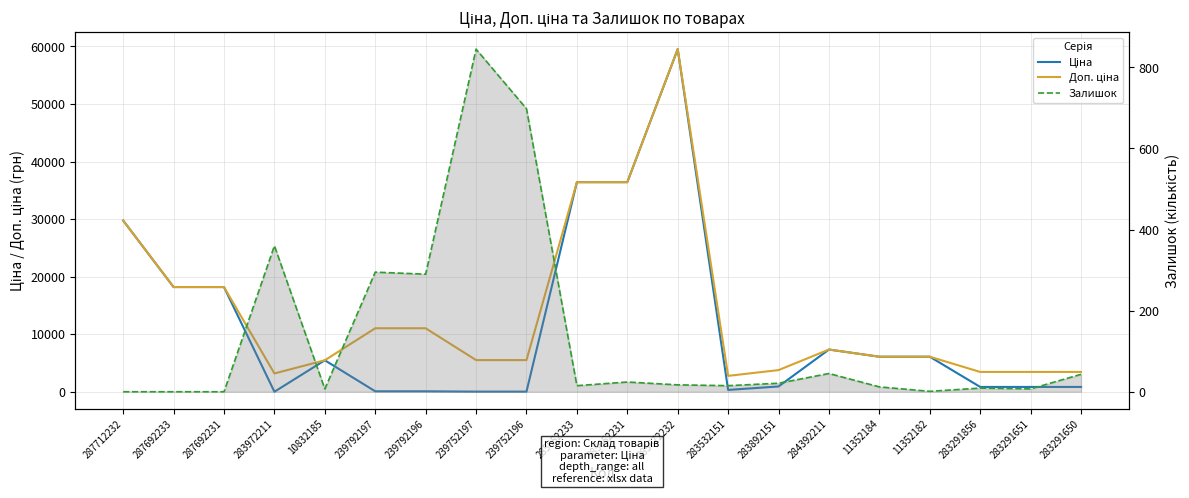

How many interior local peaks does the Ціна series have?

3